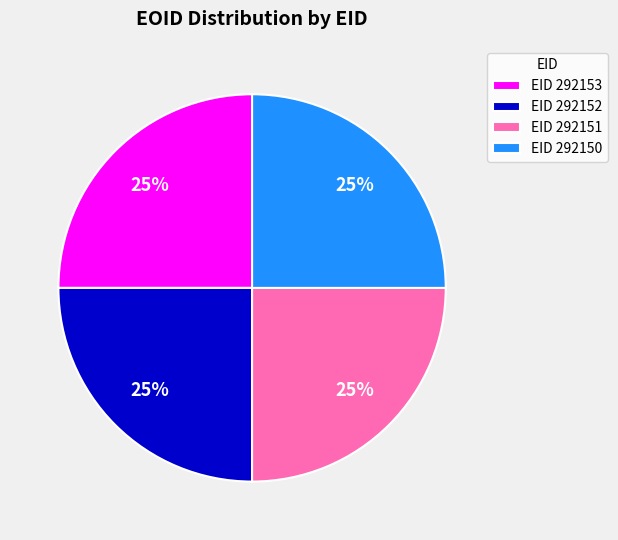

To the nearest percent, what is the average slice percentage?

25%